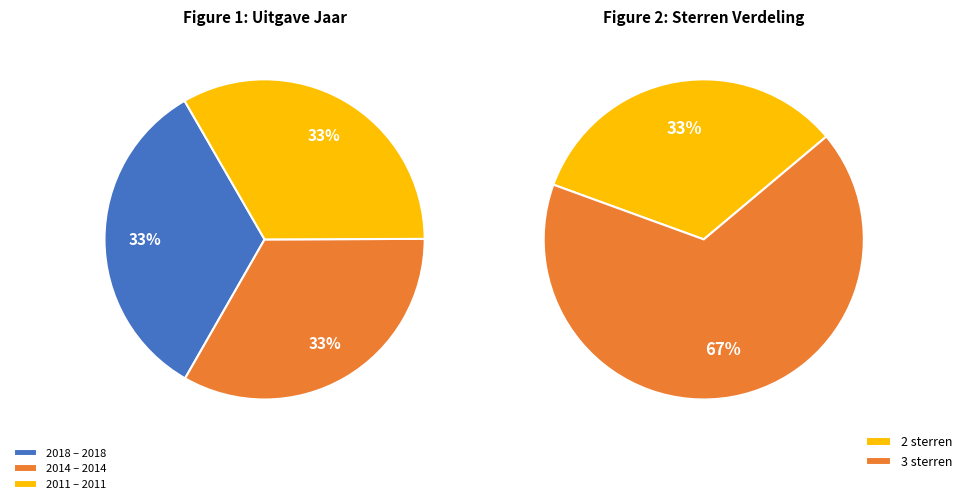

Is Ika en Ibsen. Het boze oog the majority of the pie?

No